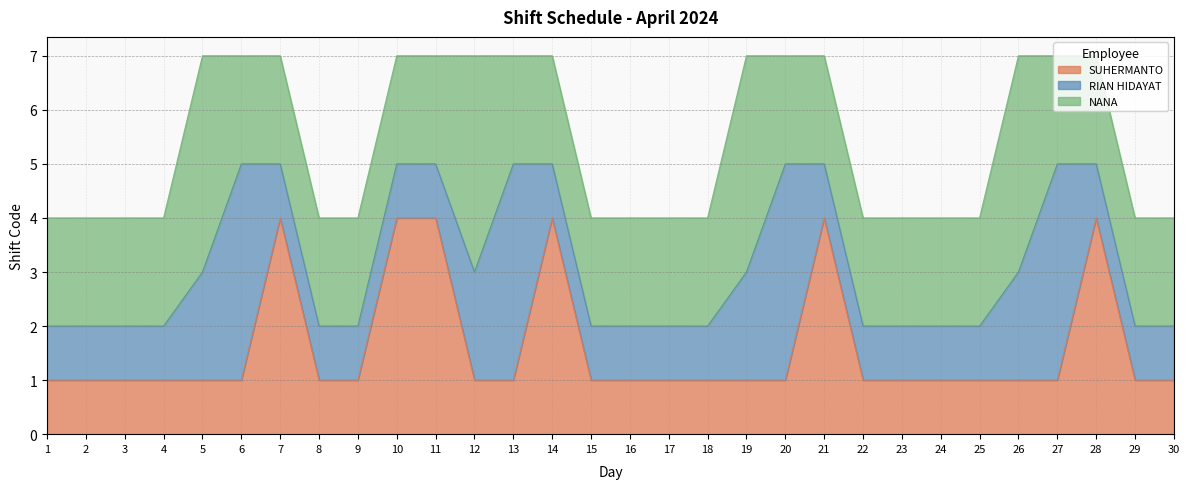

True or false: RIAN HIDAYAT and SUHERMANTO intersect in this chart.

True